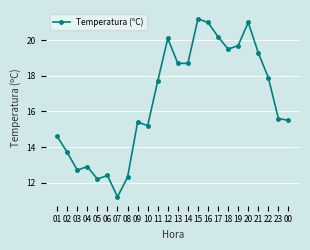

Does the chart have visible grid lines?

Yes